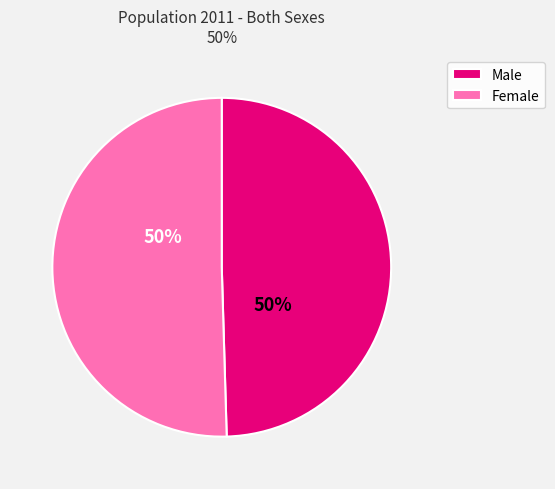

What is the ratio of the value at Female to the value at Male?

1.0